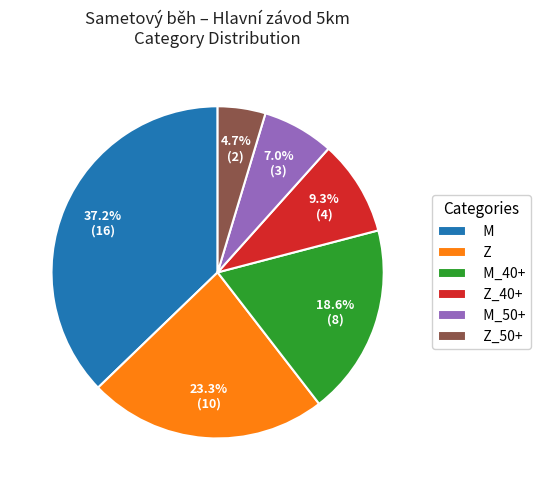

What percentage is the M slice, to the nearest percent?

37%